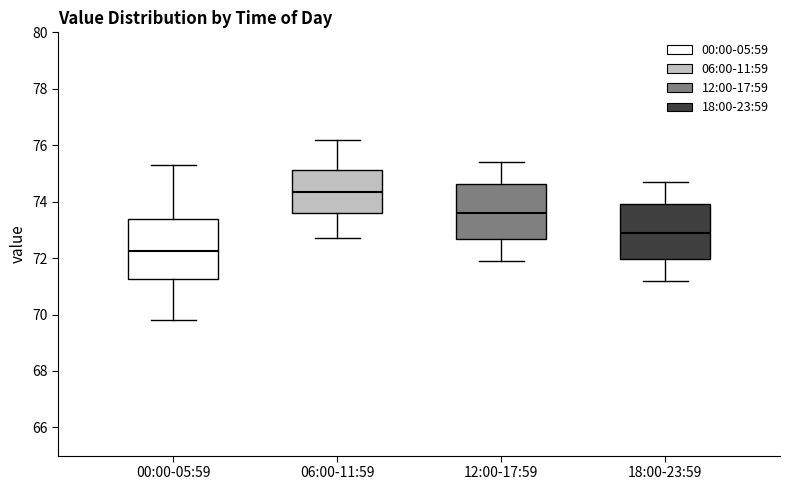

Where is the lower edge of the box for 00:00-05:59 on the y-axis? The values are not printed on the chart, so give them approximately, as read against the axis.

71.2